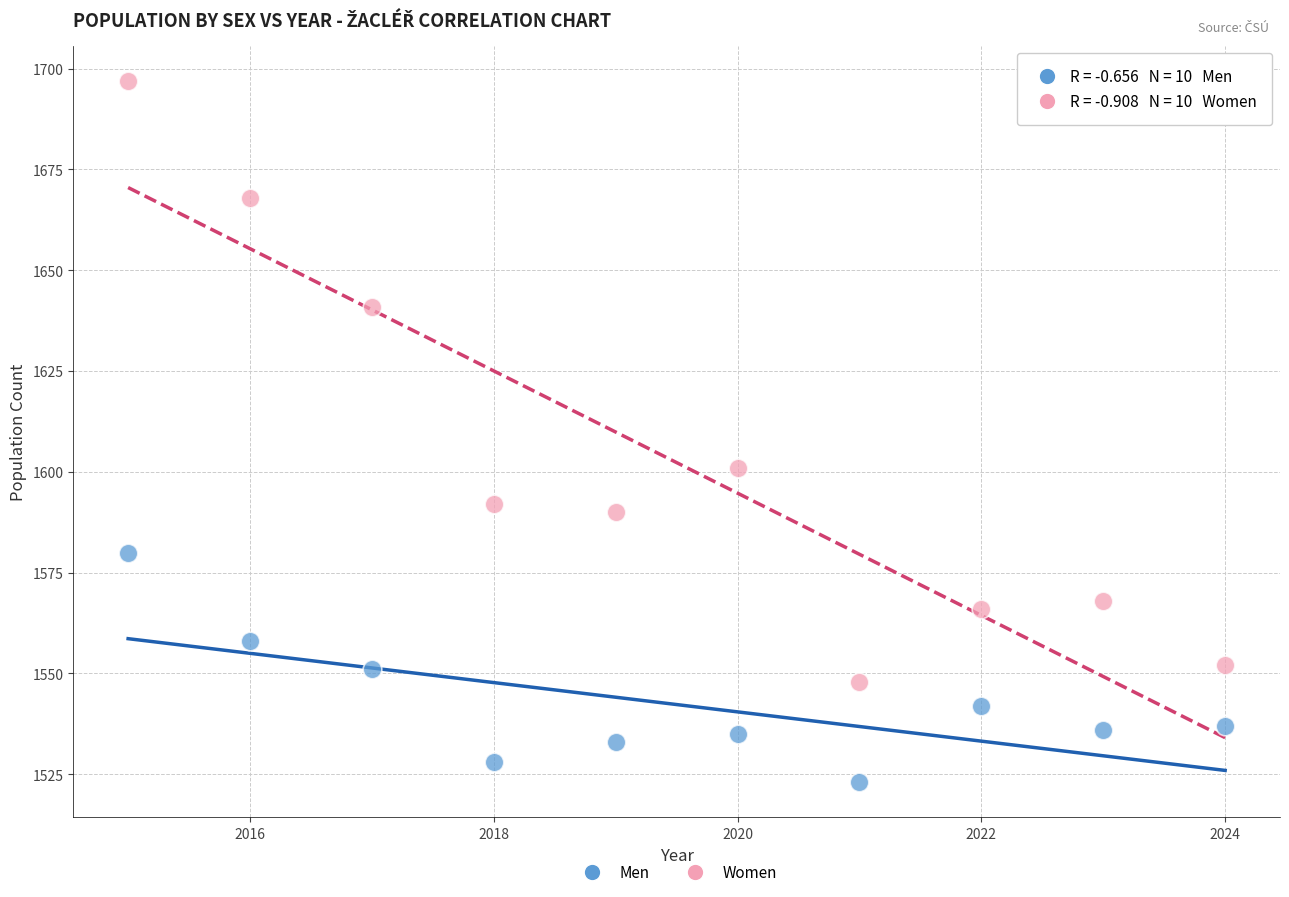

In the Women series, what Y value is closest to 1622?

1641